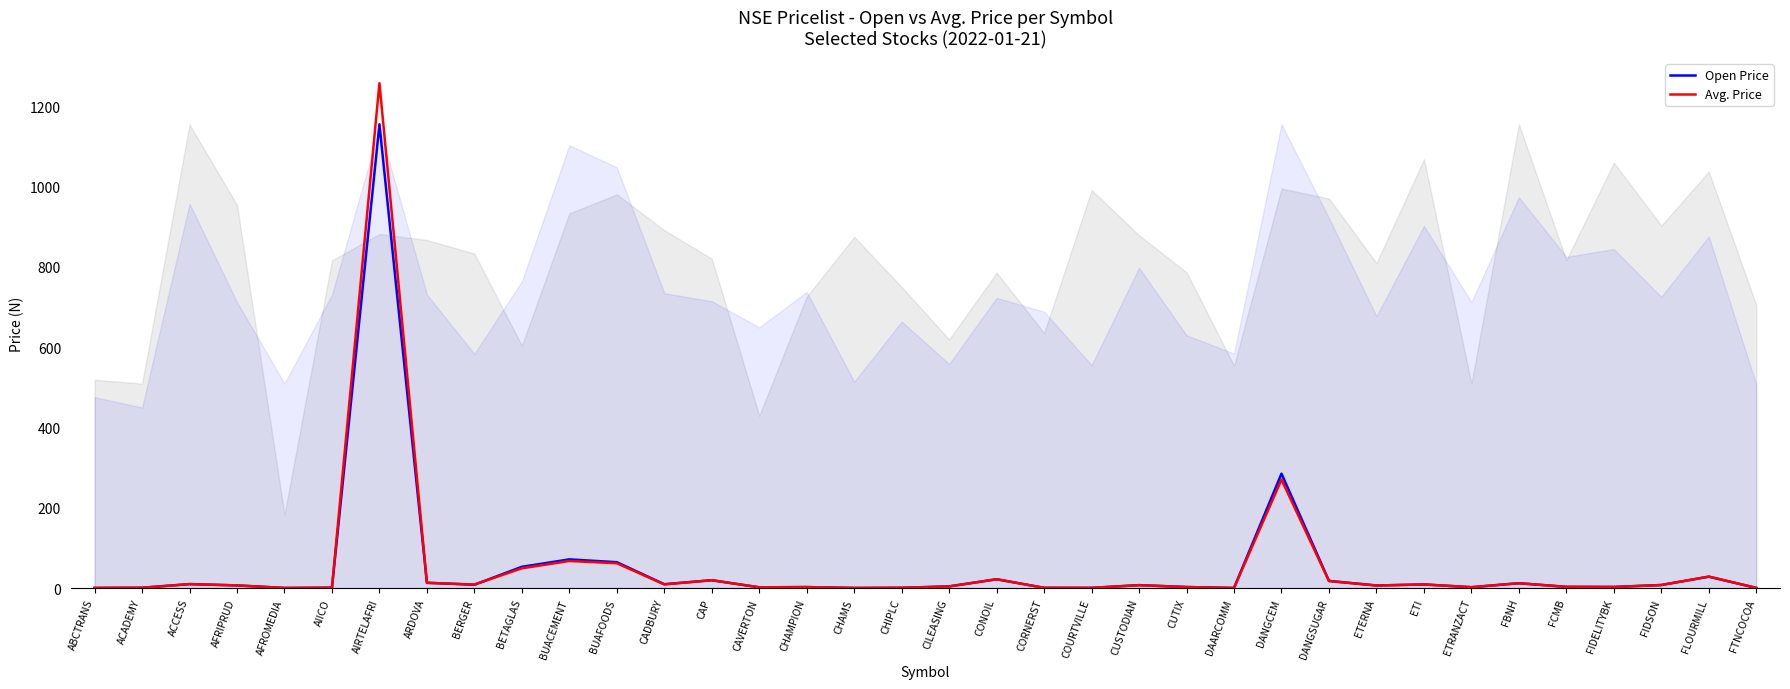

Reading left to right, what are all the values shown in this chart?

Open Price: ABCTRANS=0.3	ACADEMY=0.7	ACCESS=9.8	AFRIPRUD=6.5	AFROMEDIA=0.2	AIICO=0.8	AIRTELAFRI=1155.5	ARDOVA=13.1	BERGER=8.2	BETAGLAS=53.0	BUACEMENT=71.4	BUAFOODS=64.4	CADBURY=9.5	CAP=19.5	CAVERTON=1.7	CHAMPION=2.4	CHAMS=0.2	CHIPLC=0.6	CILEASING=4.2	CONOIL=21.9	CORNERST=0.5	COURTVILLE=0.4	CUSTODIAN=7.2	CUTIX=2.5	DAARCOMM=0.2	DANGCEM=284.9	DANGSUGAR=17.8	ETERNA=6.3	ETI=8.9	ETRANZACT=2.0	FBNH=12.0	FCMB=3.0	FIDELITYBK=2.7	FIDSON=7.5	FLOURMILL=28.3	FTNCOCOA=0.4
Avg. Price: ABCTRANS=0.3	ACADEMY=0.7	ACCESS=9.8	AFRIPRUD=6.6	AFROMEDIA=0.2	AIICO=0.8	AIRTELAFRI=1257.8	ARDOVA=13.0	BERGER=8.7	BETAGLAS=49.2	BUACEMENT=67.4	BUAFOODS=61.8	CADBURY=9.1	CAP=19.5	CAVERTON=1.8	CHAMPION=2.4	CHAMS=0.2	CHIPLC=0.7	CILEASING=3.8	CONOIL=21.9	CORNERST=0.5	COURTVILLE=0.5	CUSTODIAN=7.1	CUTIX=2.5	DAARCOMM=0.2	DANGCEM=270.2	DANGSUGAR=17.5	ETERNA=6.2	ETI=9.0	ETRANZACT=2.2	FBNH=12.0	FCMB=3.0	FIDELITYBK=2.7	FIDSON=7.5	FLOURMILL=28.6	FTNCOCOA=0.4